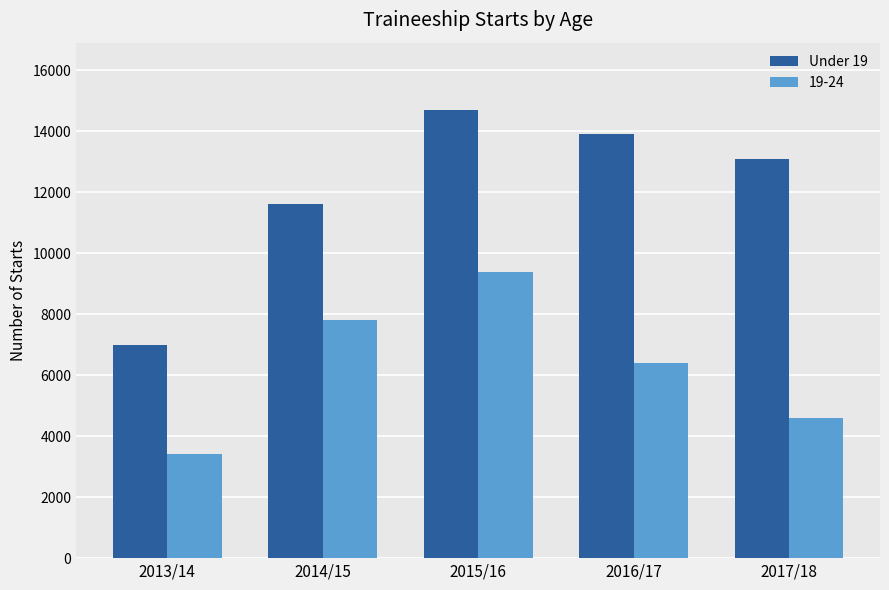

How many series are shown in this chart?

2